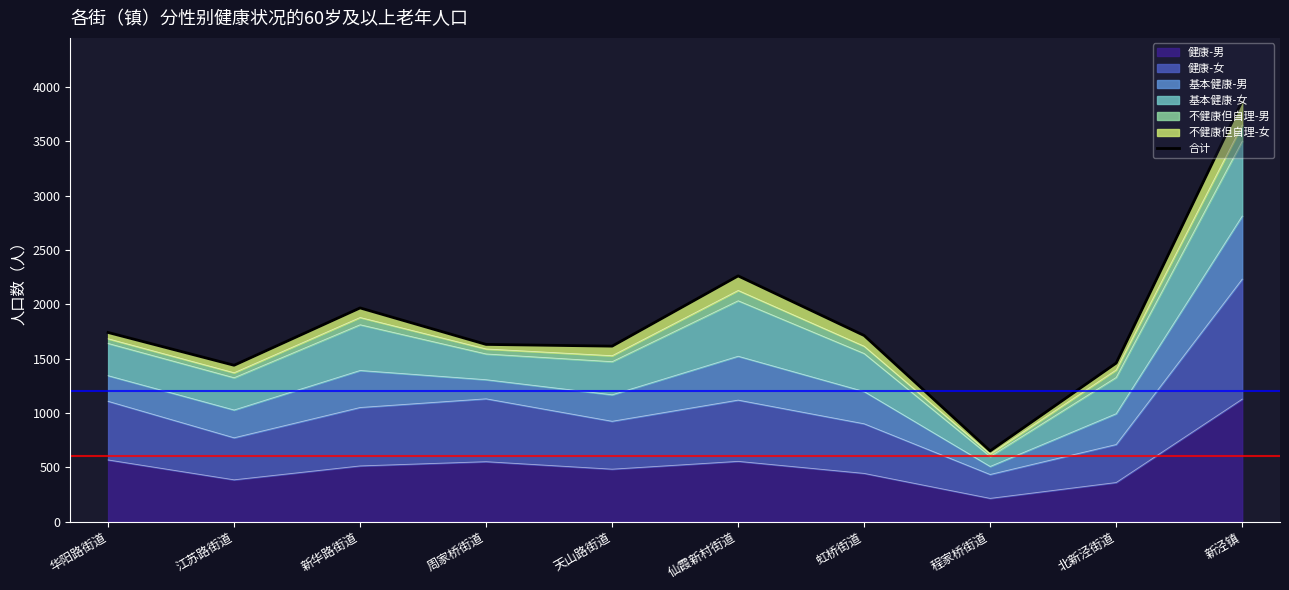

Reading right to left, transcribe all the data shown in this chart.

新泾镇=3873	北新泾街道=1459	程家桥街道=650	虹桥街道=1713	仙霞新村街道=2262	天山路街道=1615	周家桥街道=1631	新华路街道=1967	江苏路街道=1439	华阳路街道=1741